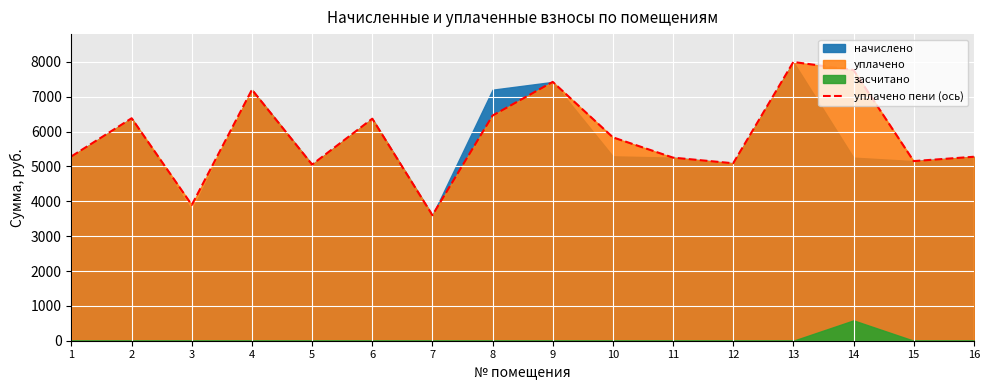

What is the difference between the second highest and second lowest values?

3871.4